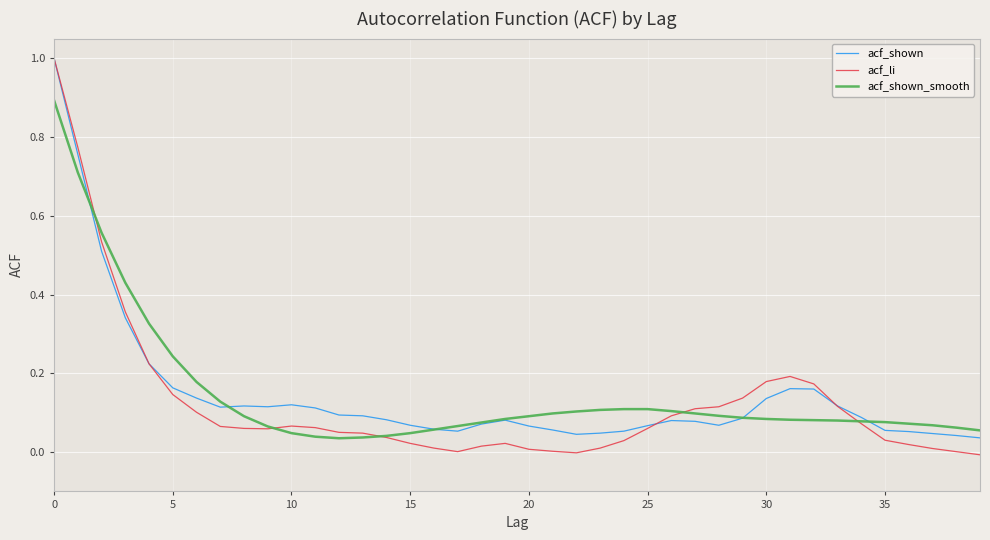

True or false: acf_li has more than 2 points higher than both neighbors.

True